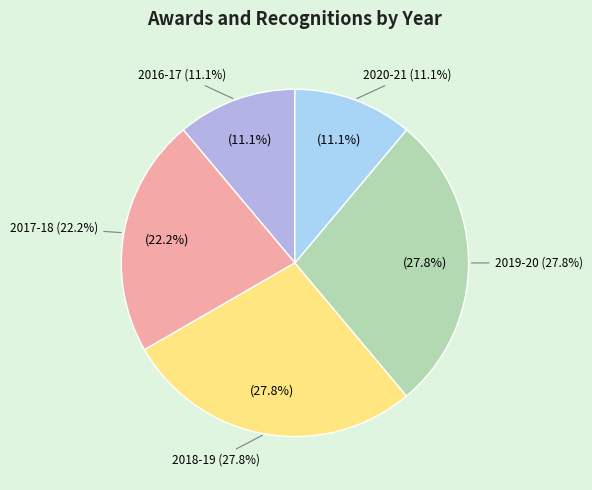

What is the change in value from 2016-17 to 2019-20?

+3